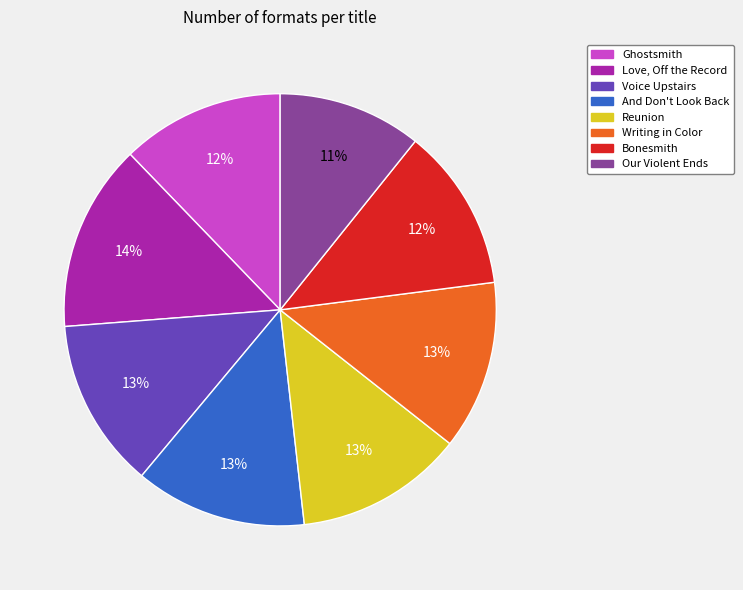

Which has a higher value, Writing in Color or Our Violent Ends?

Writing in Color